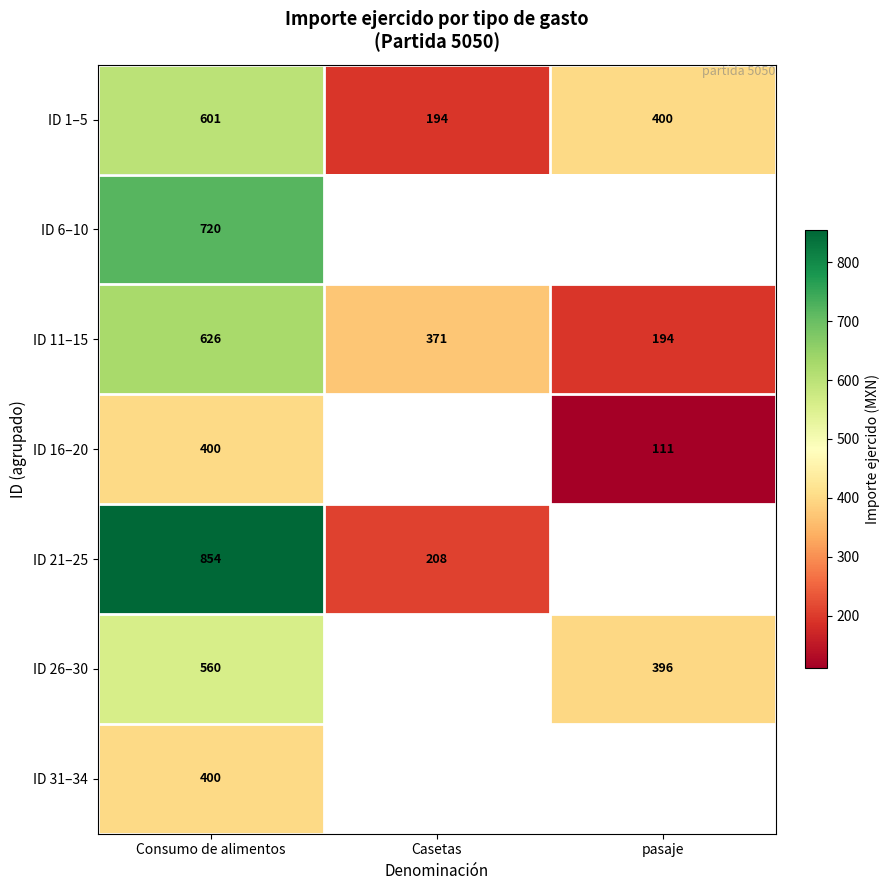

Where is ID 11–15 nearest to the value 410?

Casetas